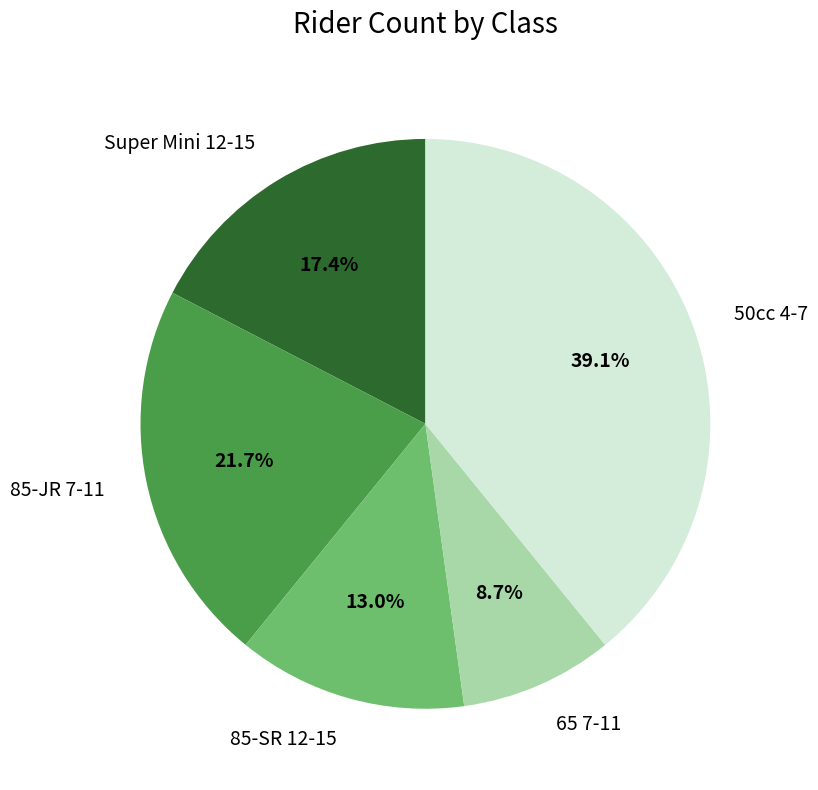

Is it true that Super Mini 12-15 is 17% of the pie?

True